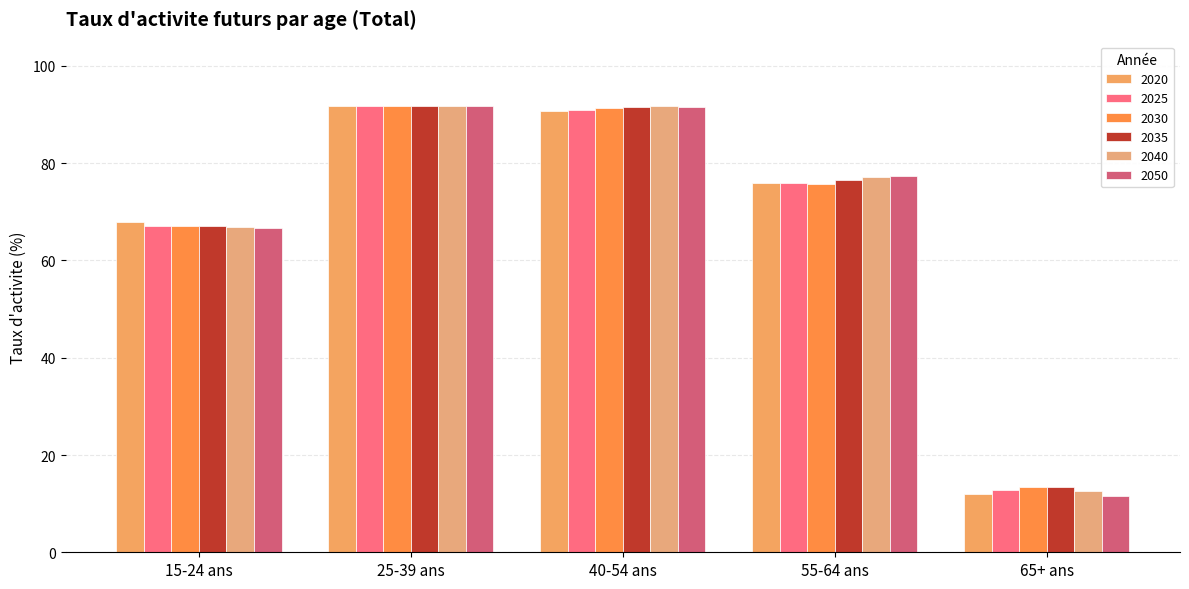

Where does the 2050 series first go above 77?

25-39 ans